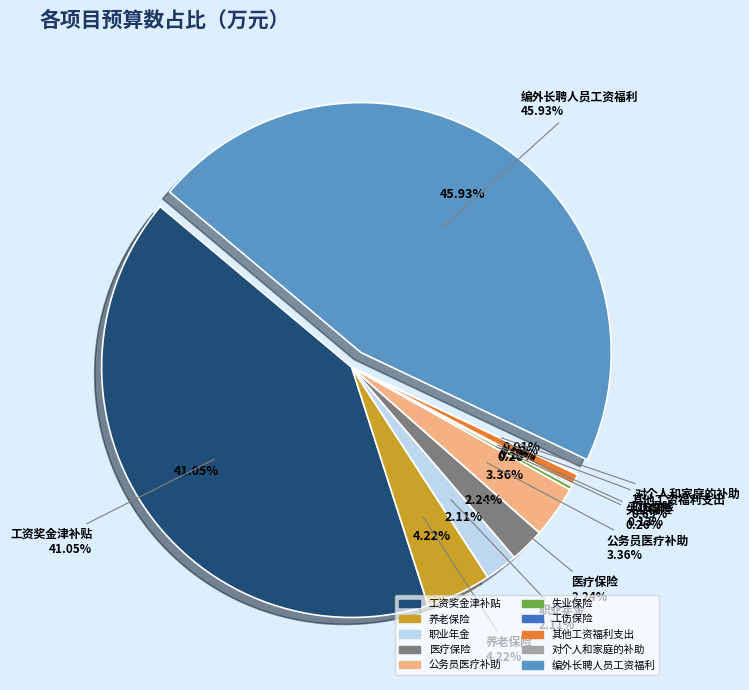

What is the total percentage of 工伤保险 and 职业年金?

2.2%